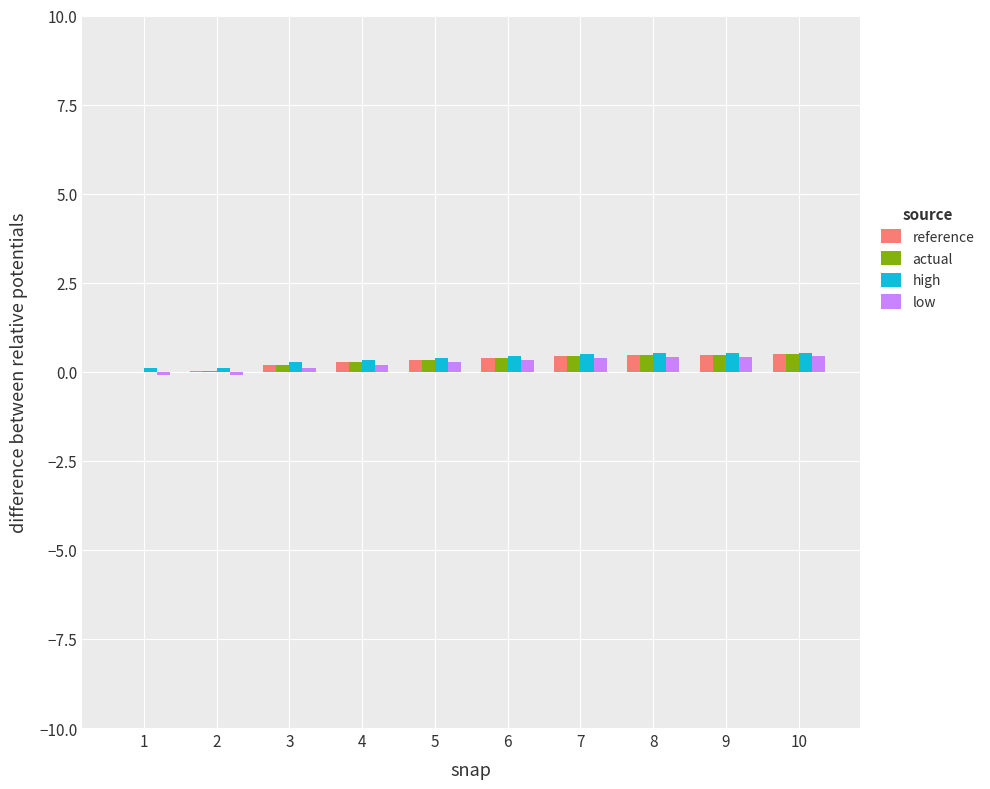

The low series shows 0.3 at 6. True or false?

True